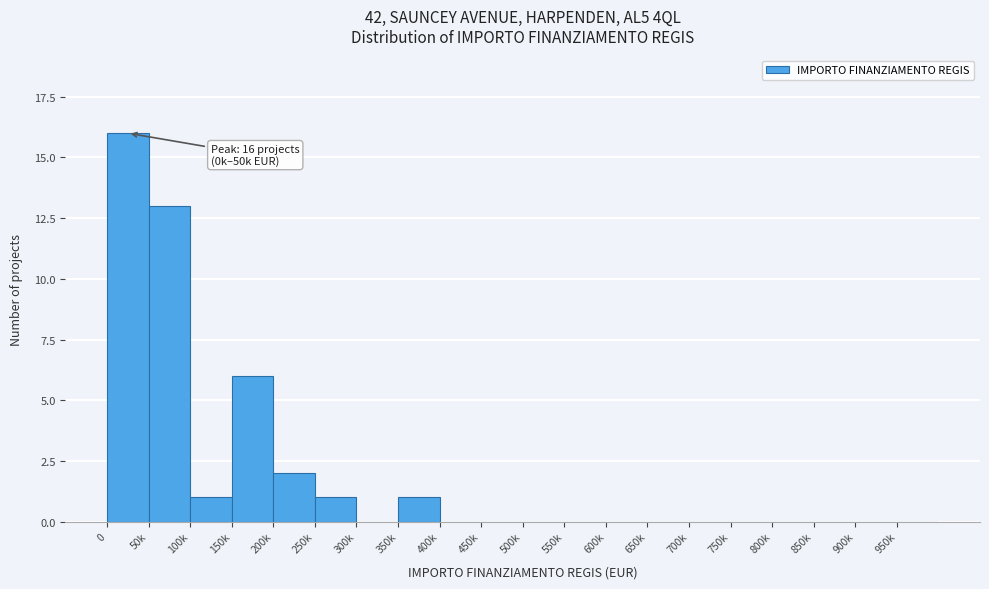

Reading left to right, extract all data points from this chart.

0=16	50k=13	100k=1	150k=6	200k=2	250k=1	300k=0	350k=1	400k=0	450k=0	500k=0	550k=0	600k=0	650k=0	700k=0	750k=0	800k=0	850k=0	900k=0	950k=0